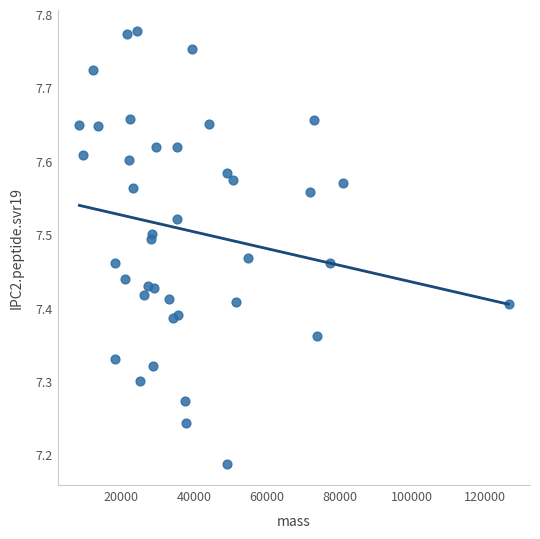

What is the range of X values (max minus min)?

117959.9